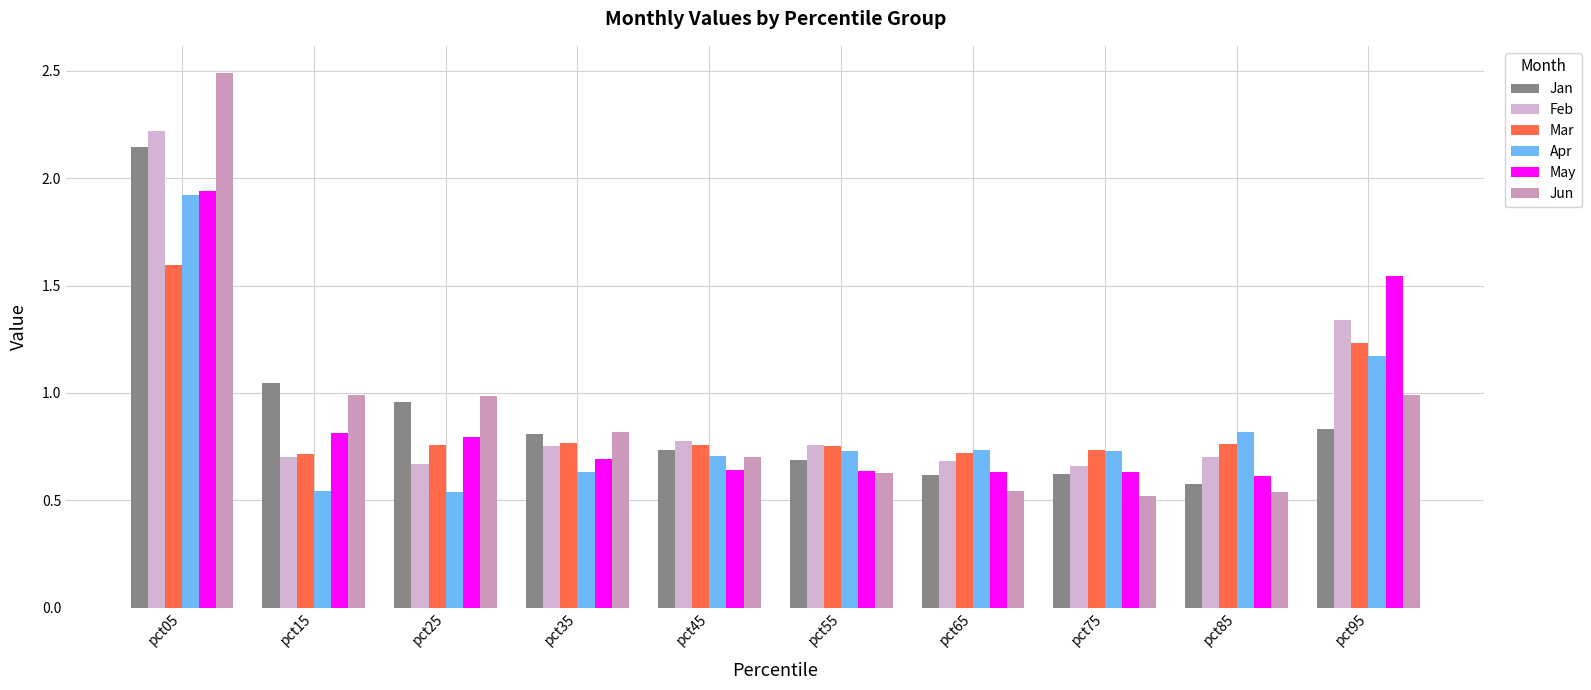

Which series has the largest total across all categories?

Feb